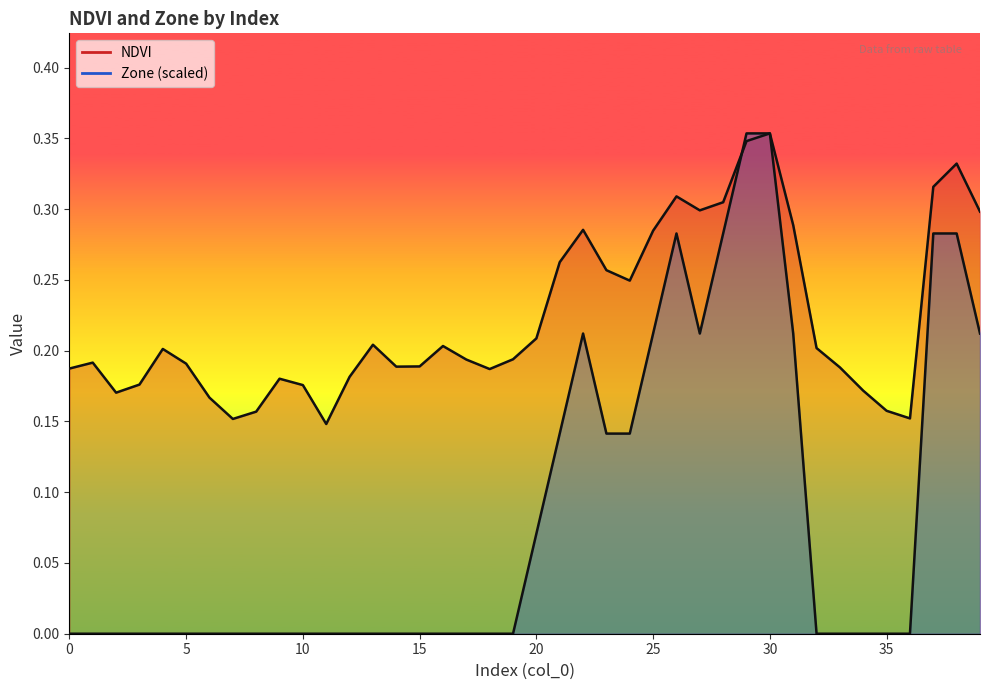

Which series ends up on top after the final intersection of NDVI line and Zone line?

Zone line